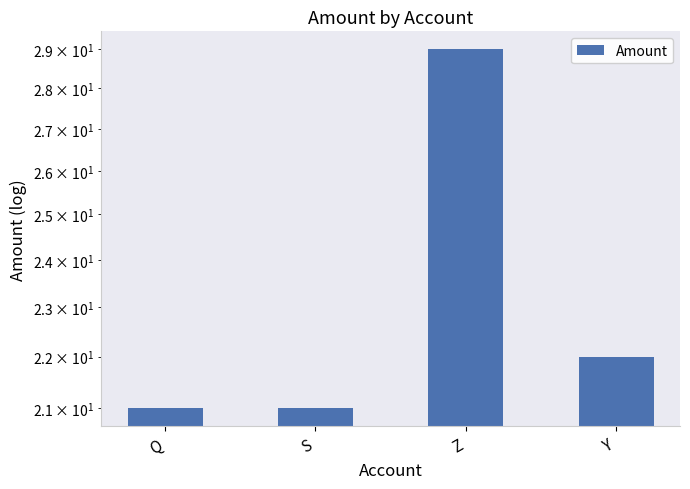

Where does the data first go above 22?

Z